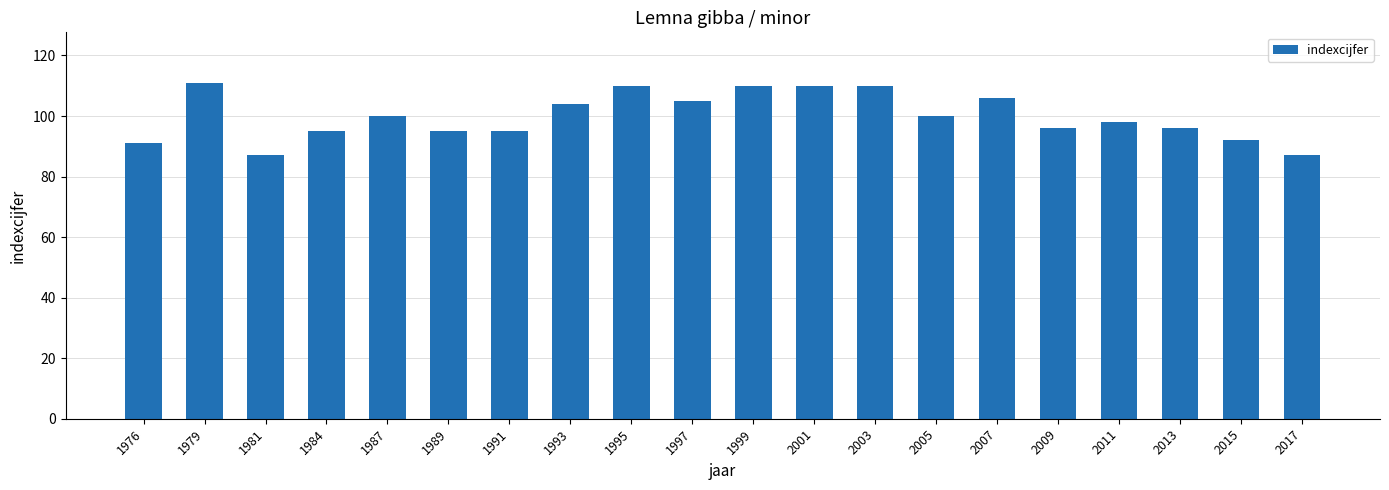

What is the greatest value displayed?

111